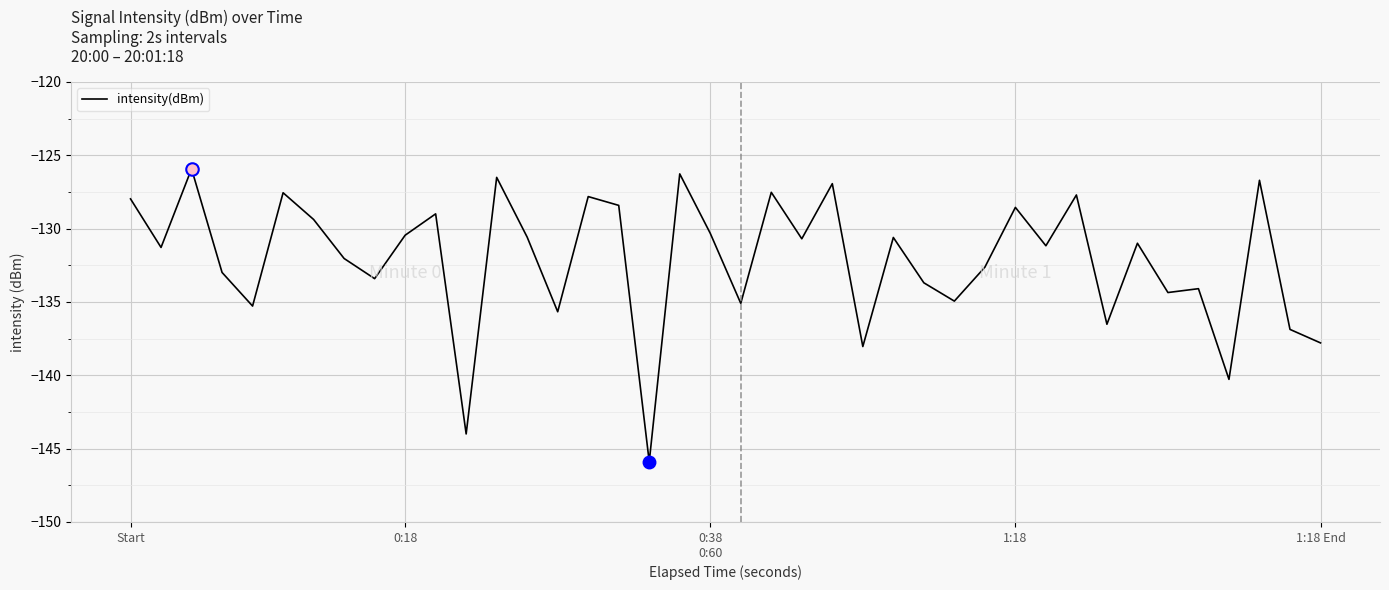

What is the greatest value displayed?

-125.9